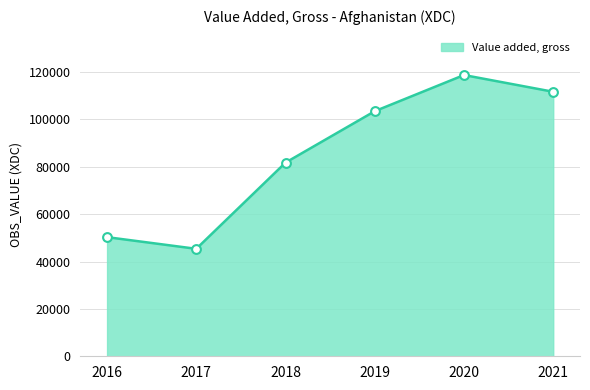

Which has a higher value, 2016 or 2019?

2019